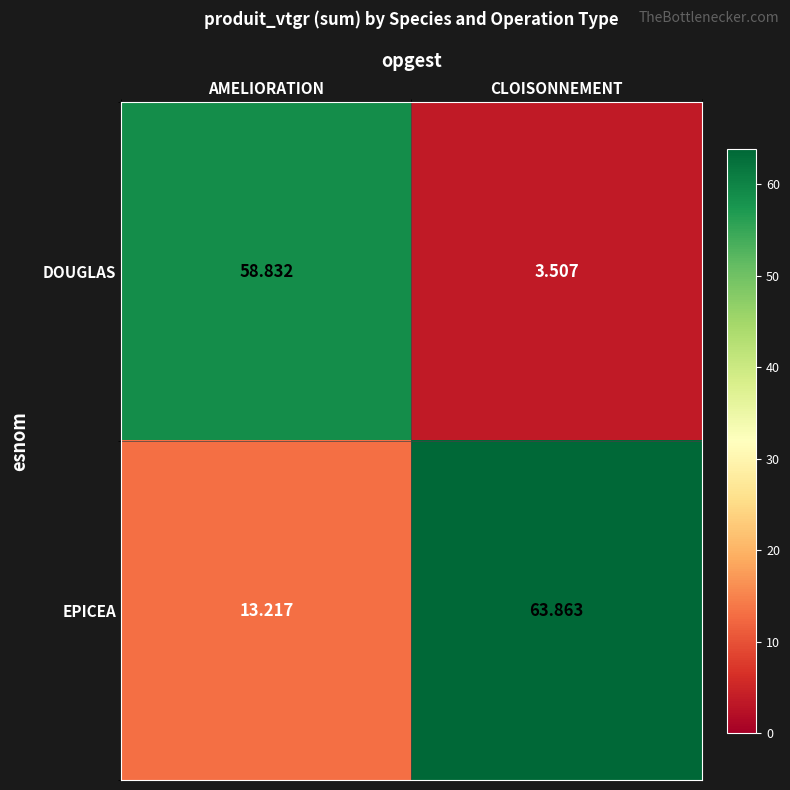

Which series has the largest range (max minus min)?

DOUGLAS